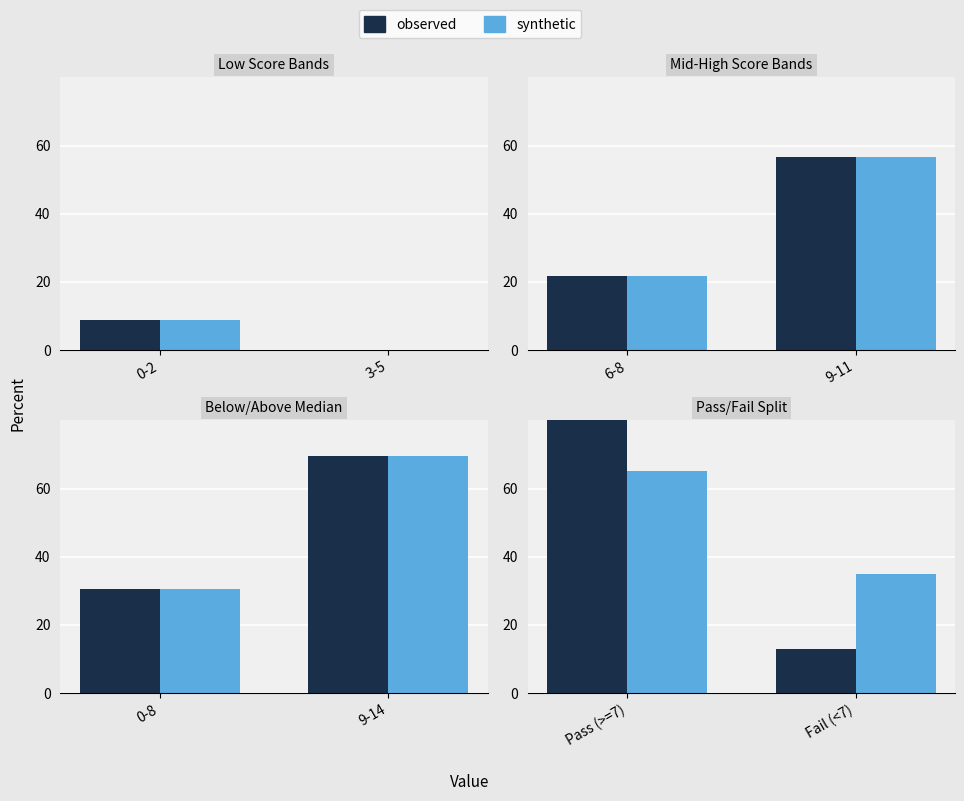

What is the value of the synthetic bar at the 1st from the left?

65.2